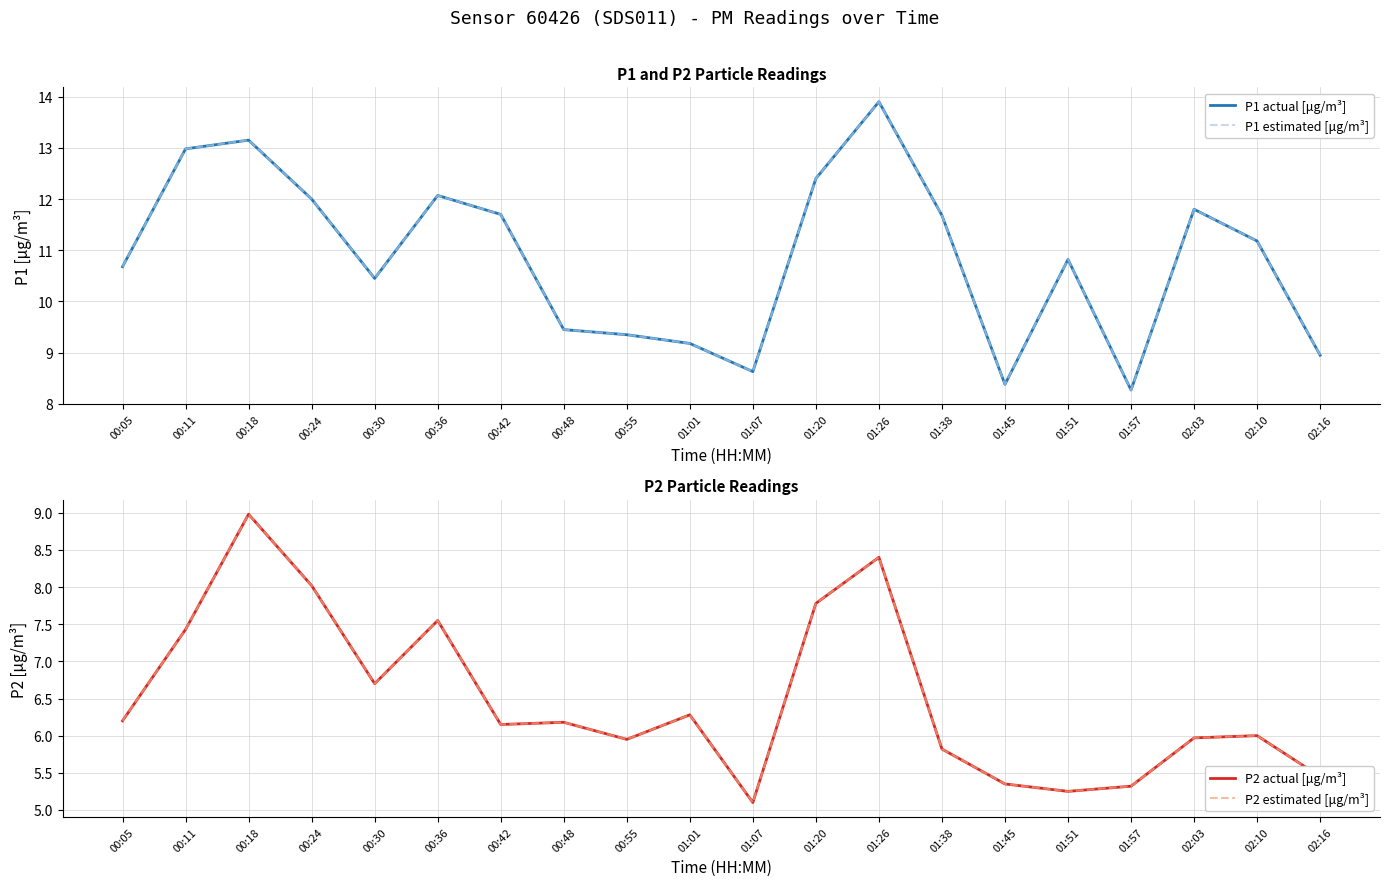

What is the difference between the P1 estimated [μg/m³] values at 01:26 and 00:11?

0.9